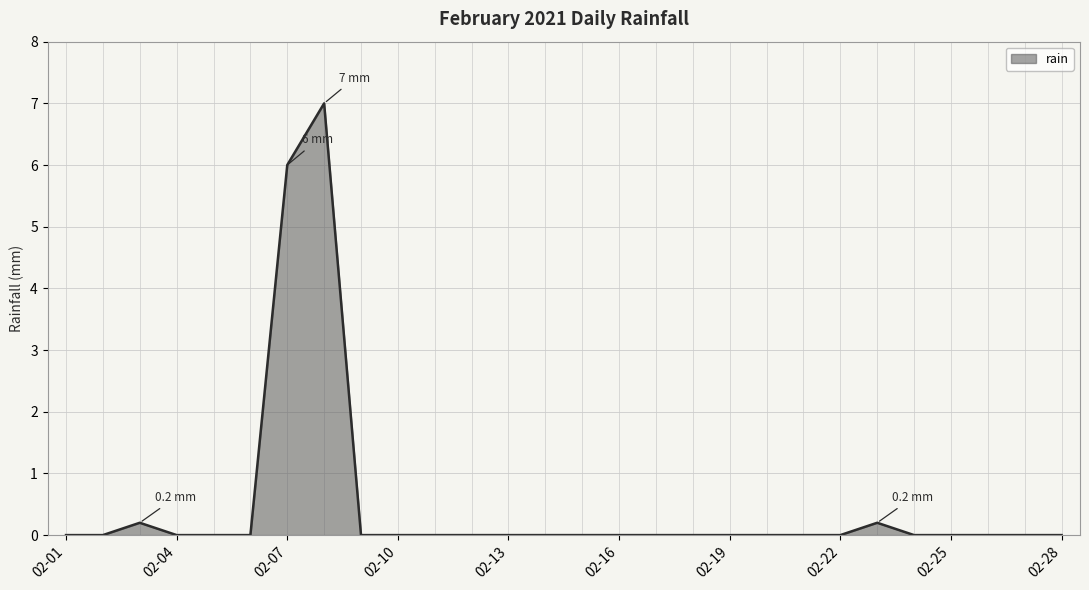

What is the maximum value shown in the chart?

7.0